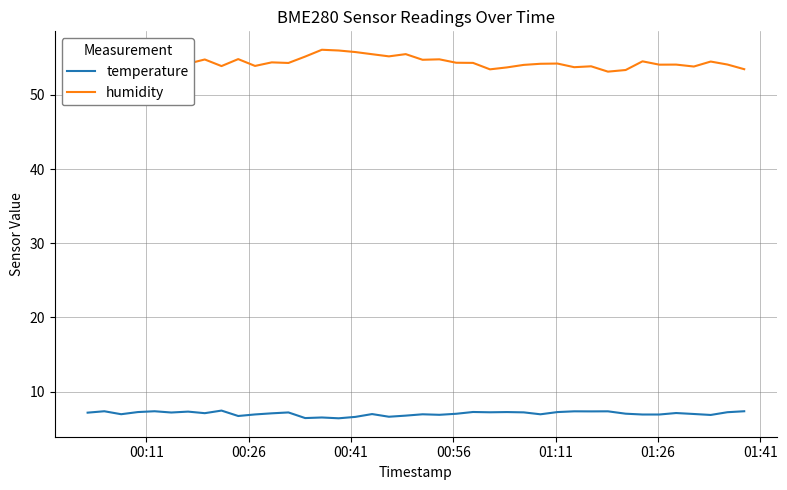

Rank the series by their maximum value, from lowest to highest.

temperature, humidity